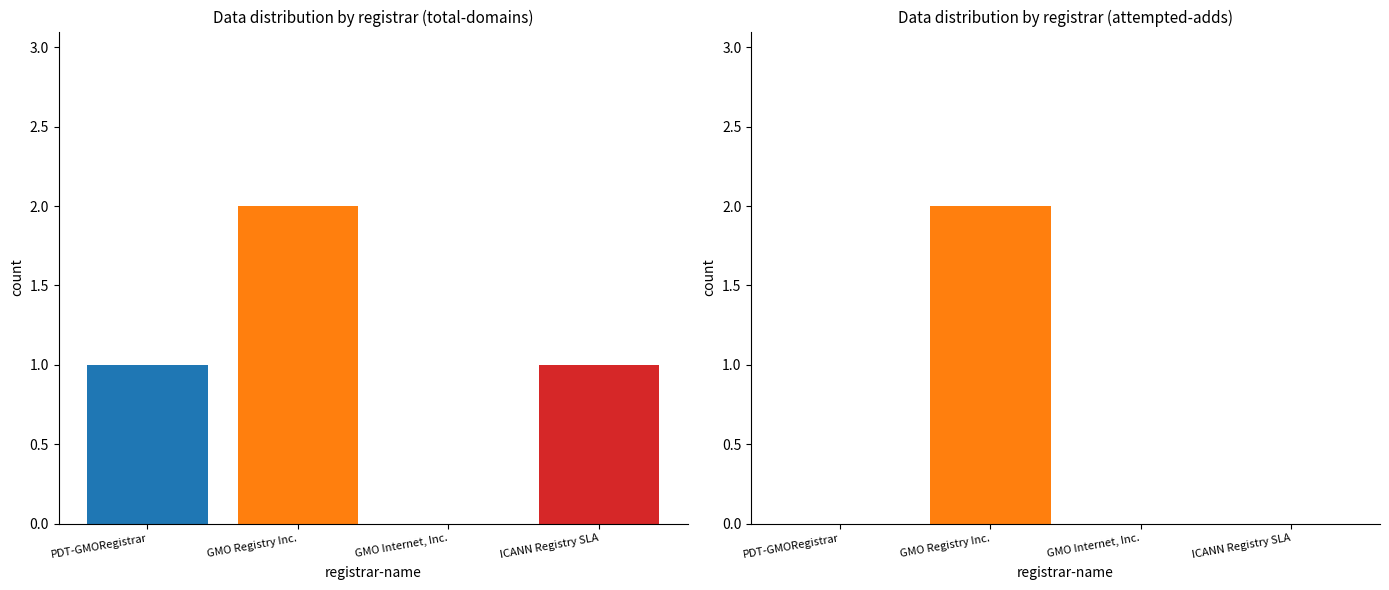

At ICANN Registry SLA, list the series in order from smallest to largest.

attempted-adds, total-domains